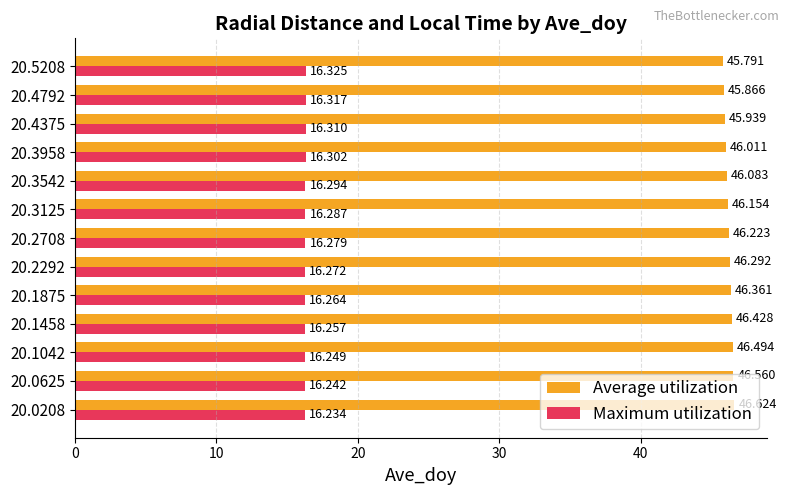

Which series changed the most between 20.1875 and 20.3125?

Average utilization